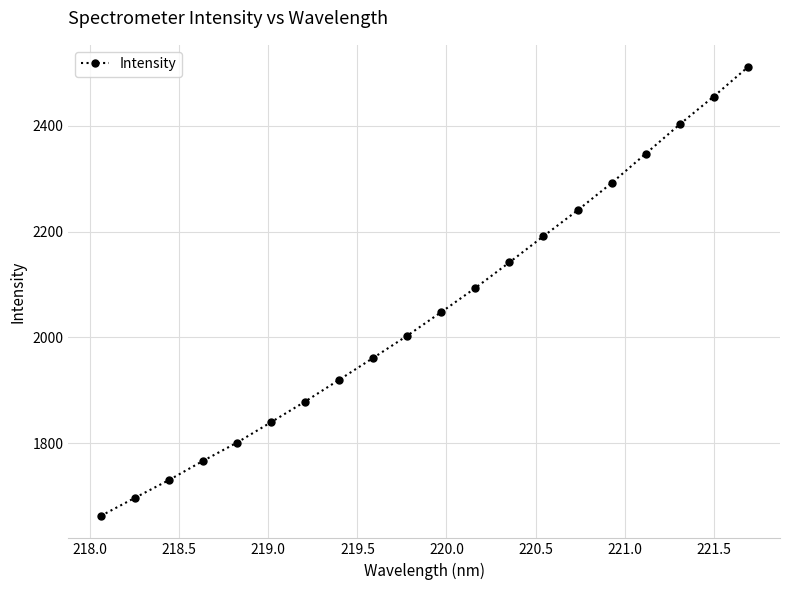

What is the average value?

2049.2